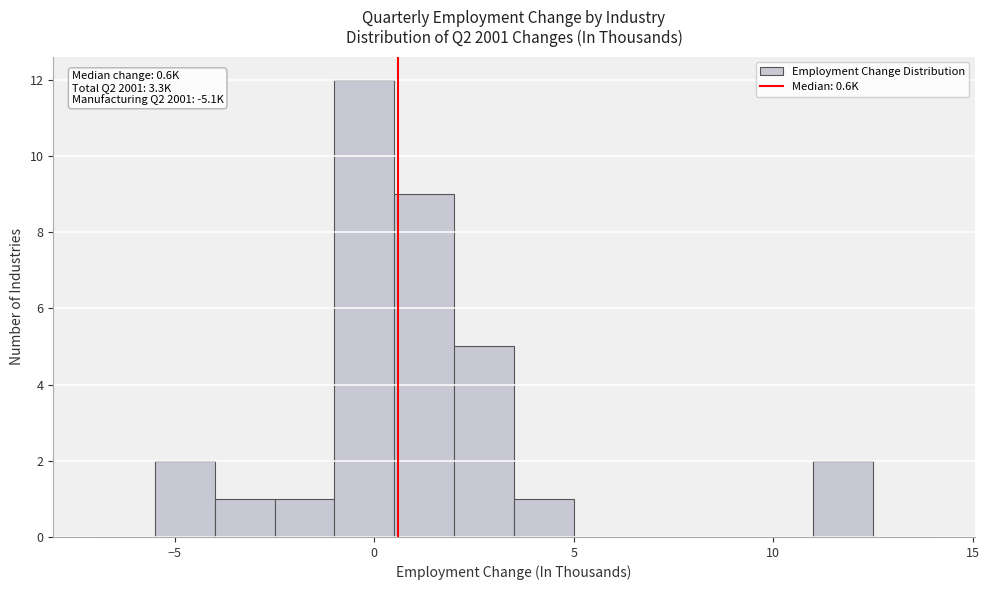

Around what value on the x-axis is the tallest bar? Give the approximate position of its centre, as read against the axis.

0.0